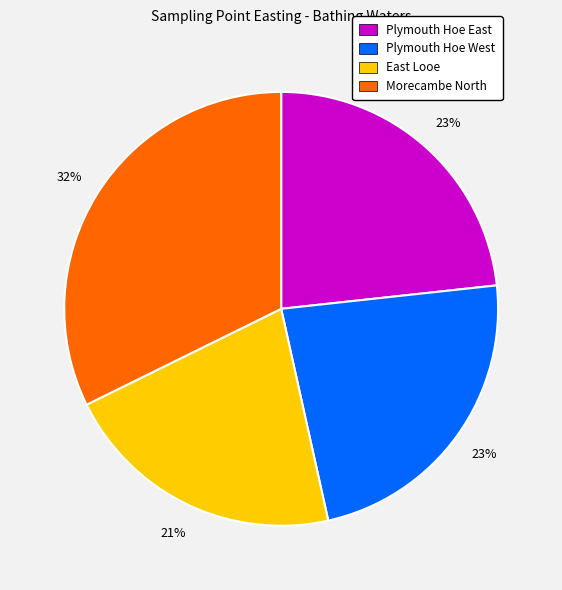

What percentage is the Plymouth Hoe East slice, to the nearest percent?

23%